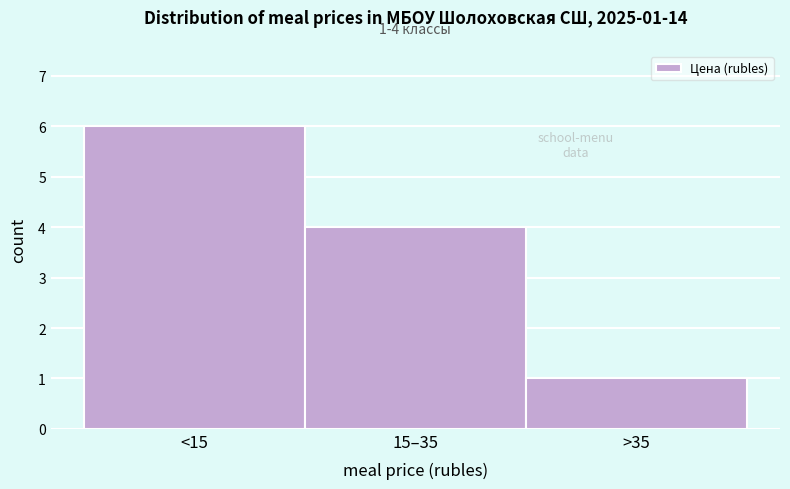

Reading right to left, what are all the values shown in this chart?

>35=1	15–35=4	<15=6